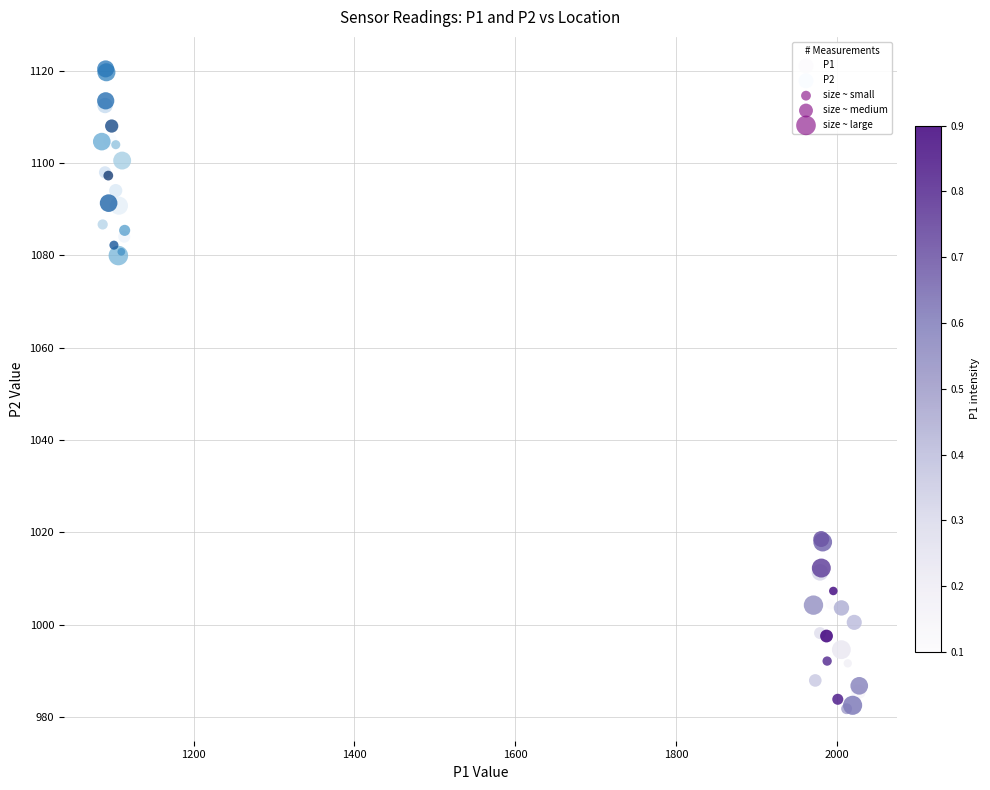

Which series reaches the maximum Y coordinate?

P2